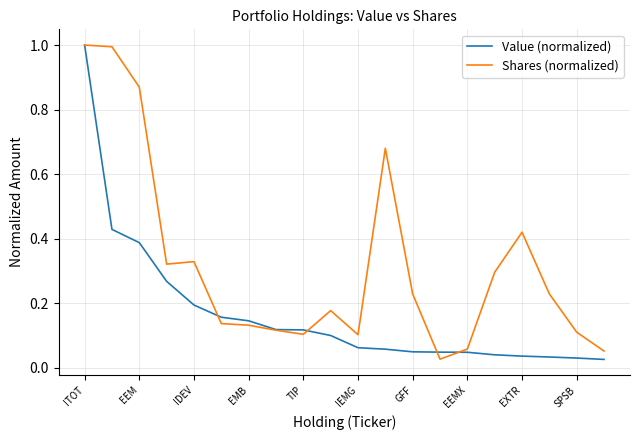

Rank the series by their average value, from highest to lowest.

Shares (normalized), Value (normalized)